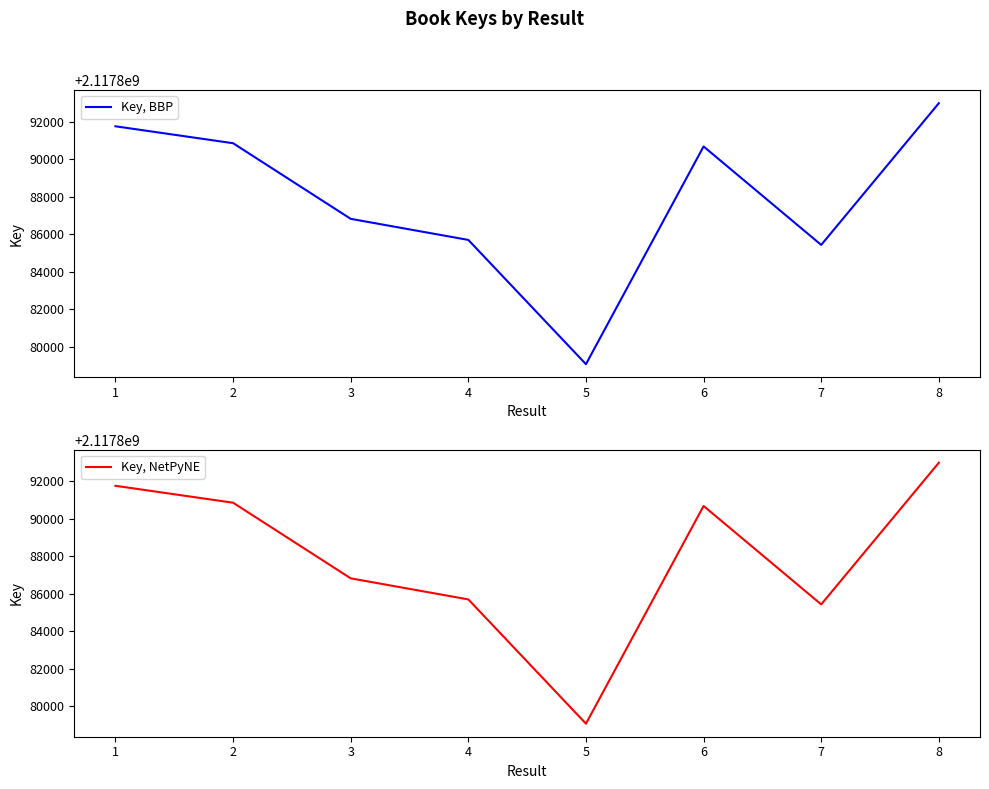

Where is the first local minimum for Key, NetPyNE?

5